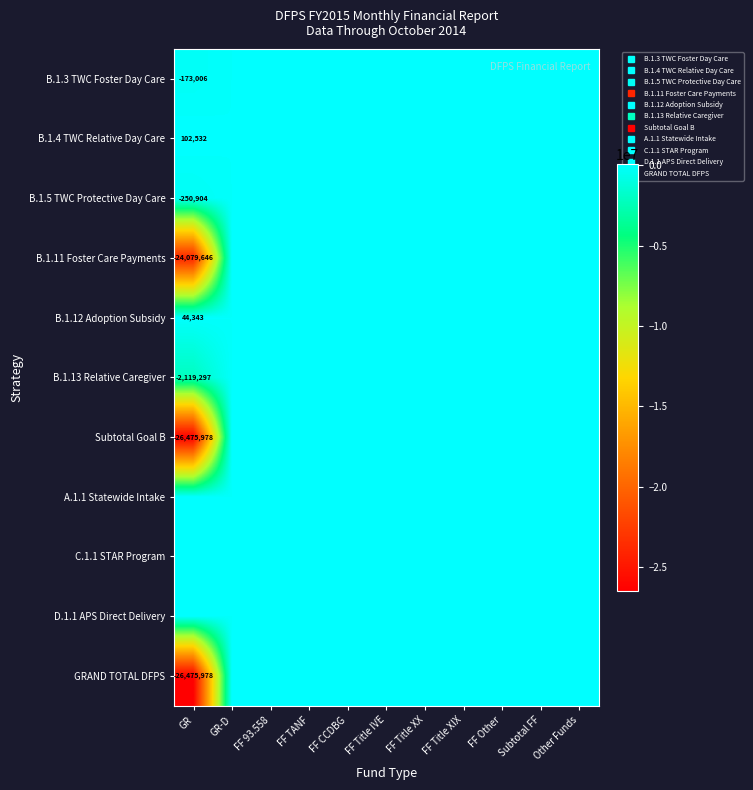

True or false: GRAND TOTAL DFPS has a value of -12503565 at FF Title XIX.

False